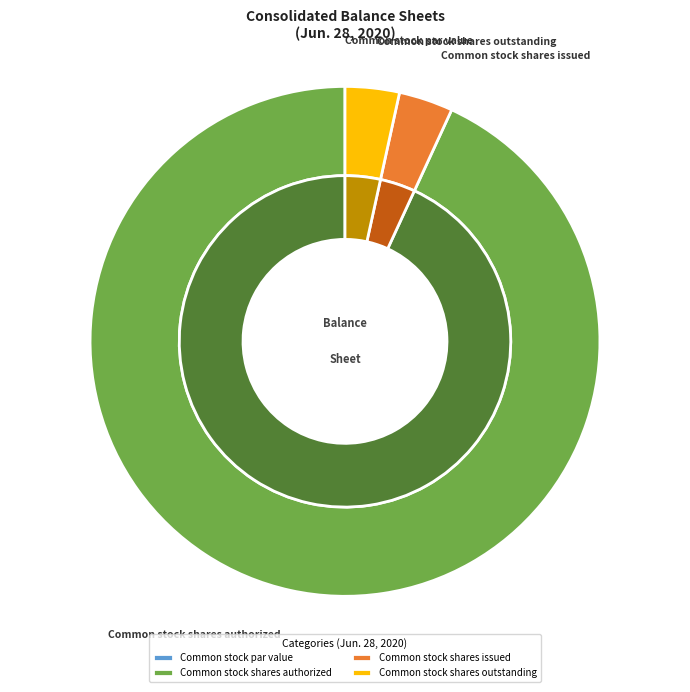

To the nearest percent, what percentage of the pie is Common stock shares issued?

3%